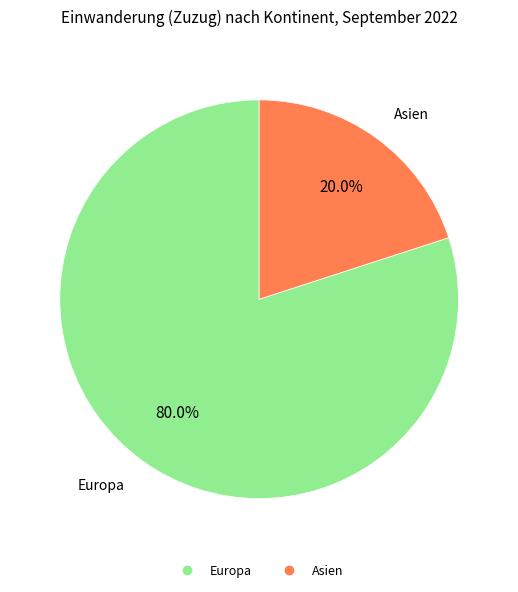

Does any single category account for the majority?

Yes